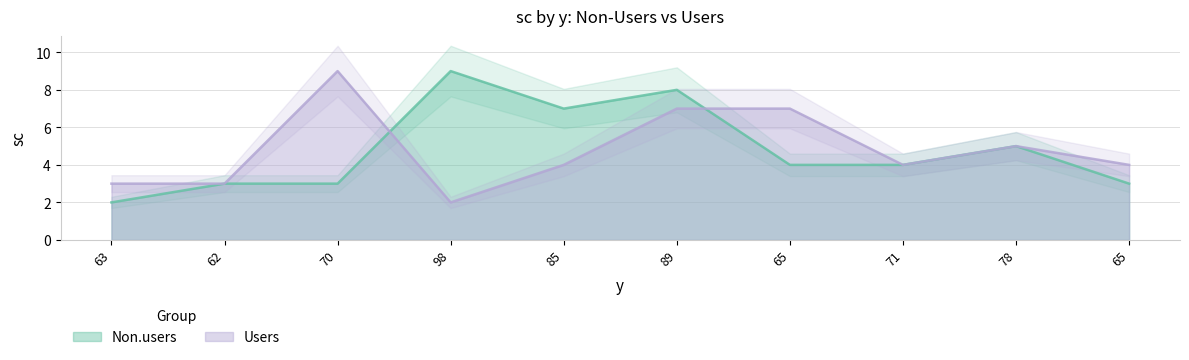

Where does the Non.users series first go above 4?

98